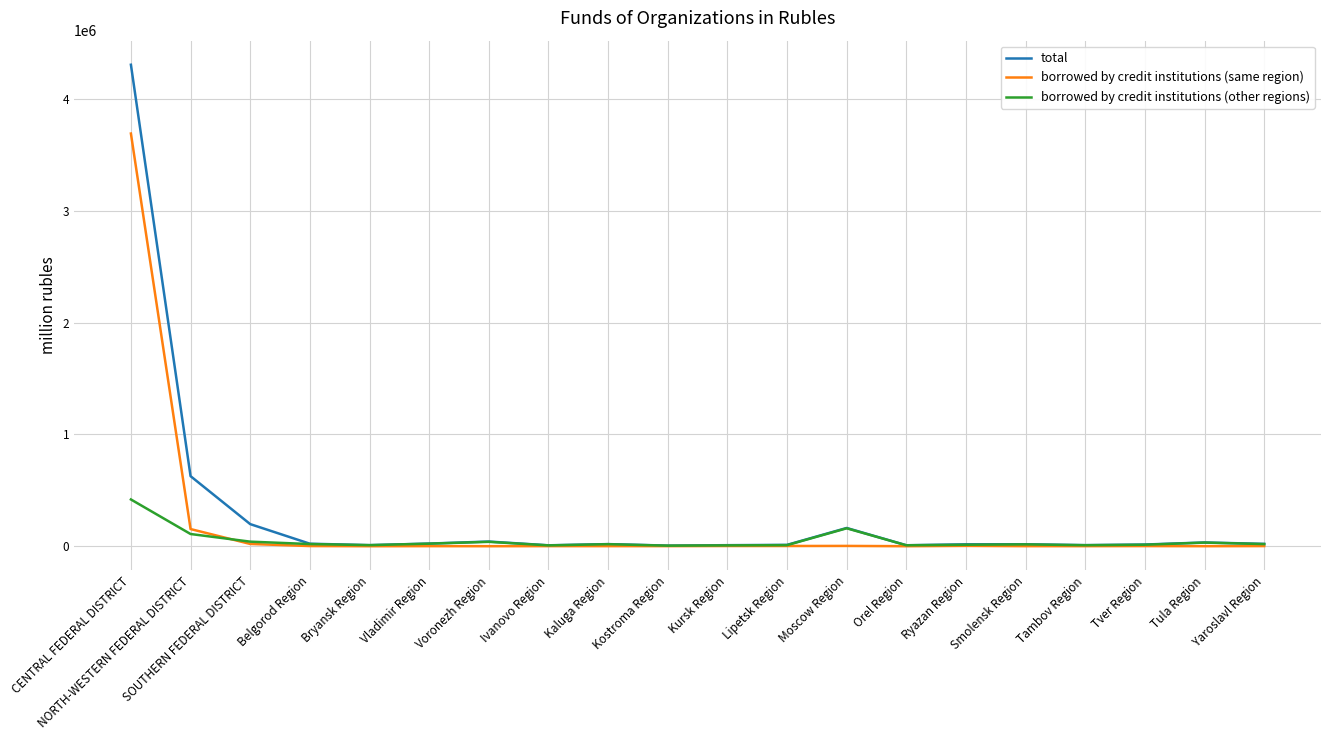

At which category is the sum across all series the highest?

CENTRAL FEDERAL DISTRICT